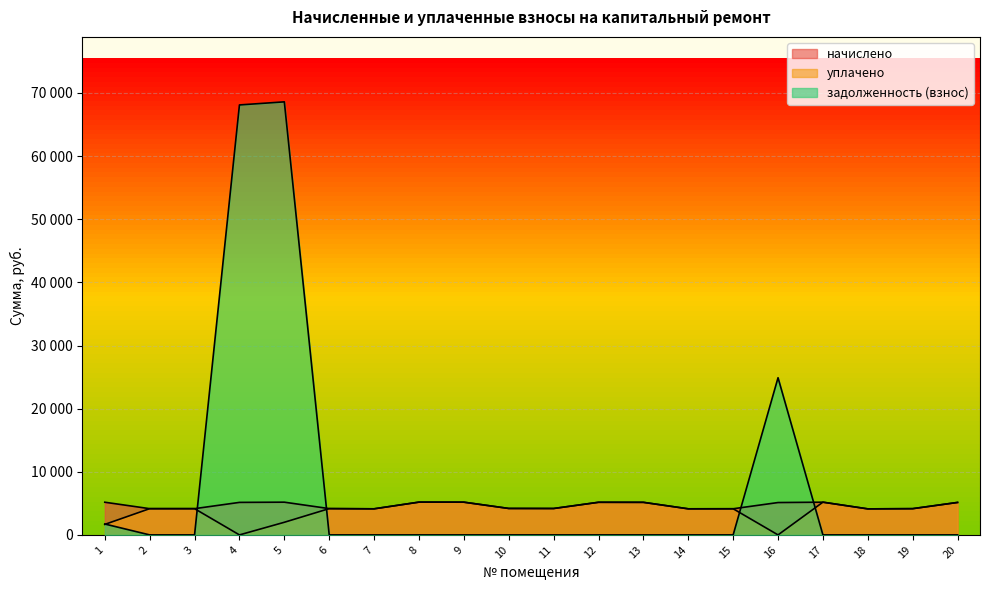

At which category is the sum across all series the highest?

5